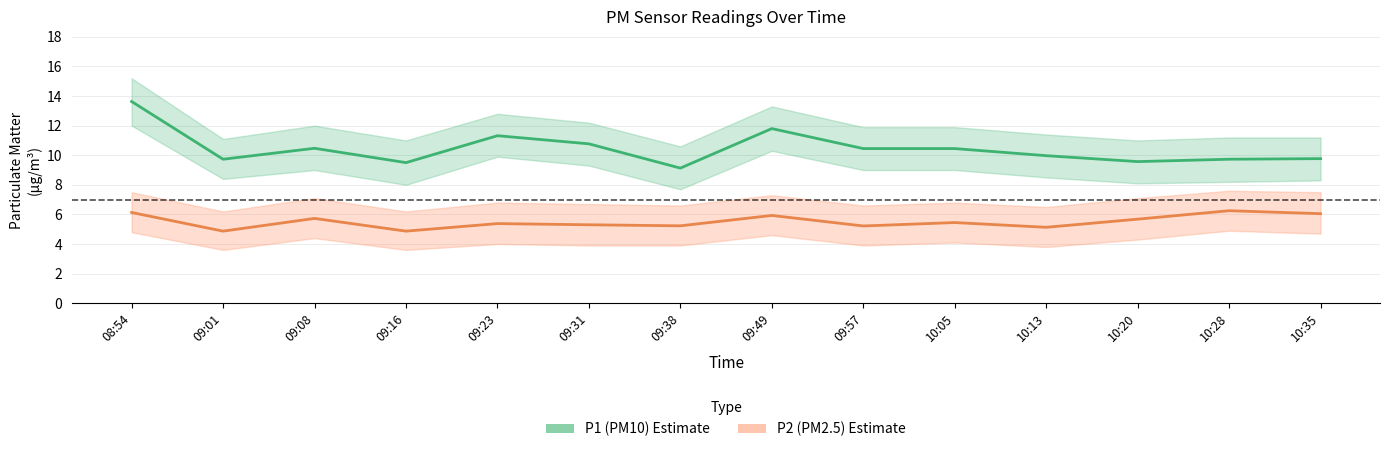

What is the label of the 5th point from the right?

10:05